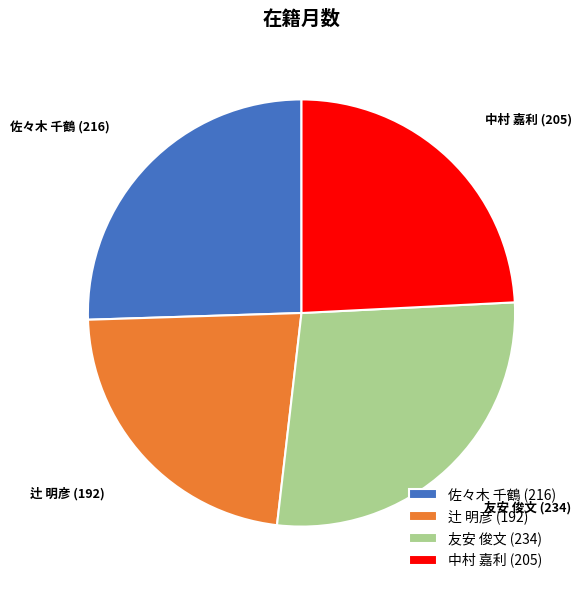

Count the number of slices in the pie.

4